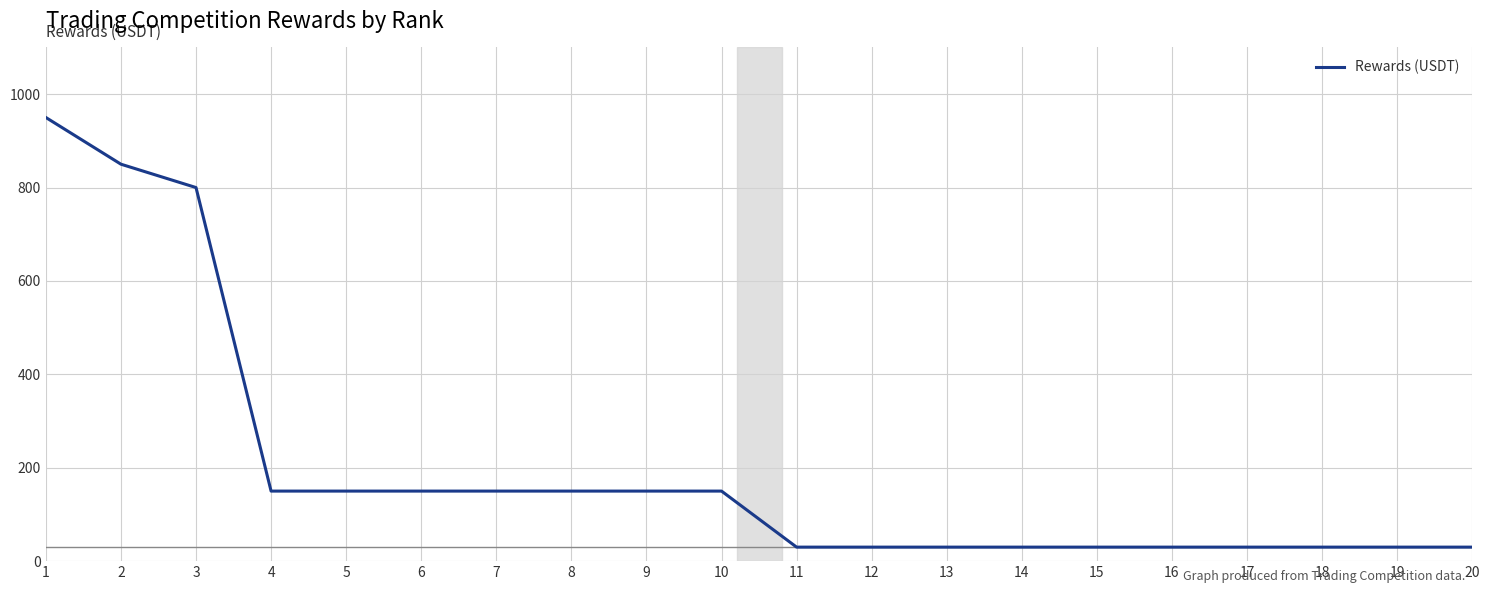

The value at 11 is 30. True or false?

True